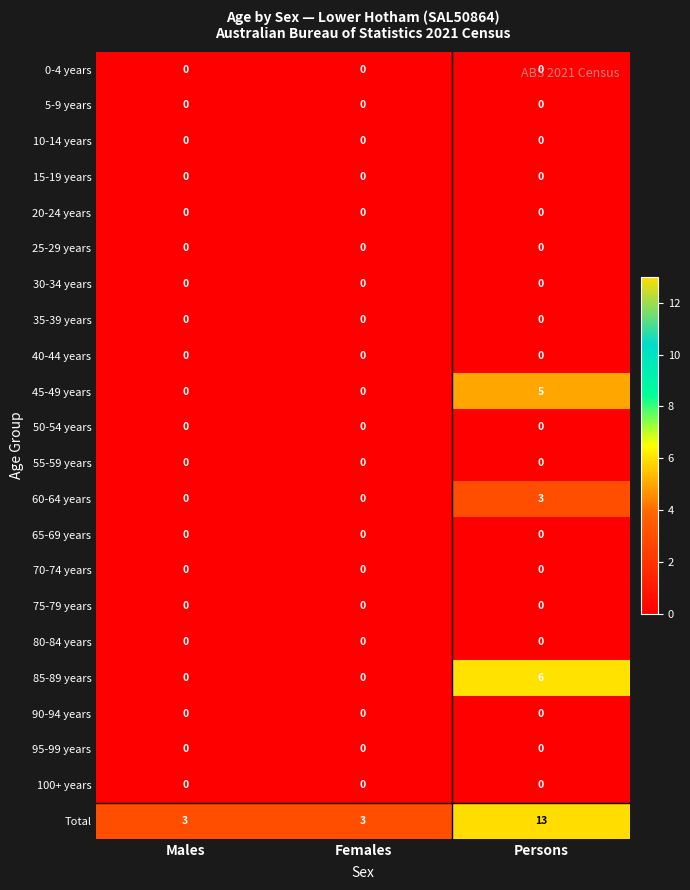

Which series has the largest total across all categories?

Total